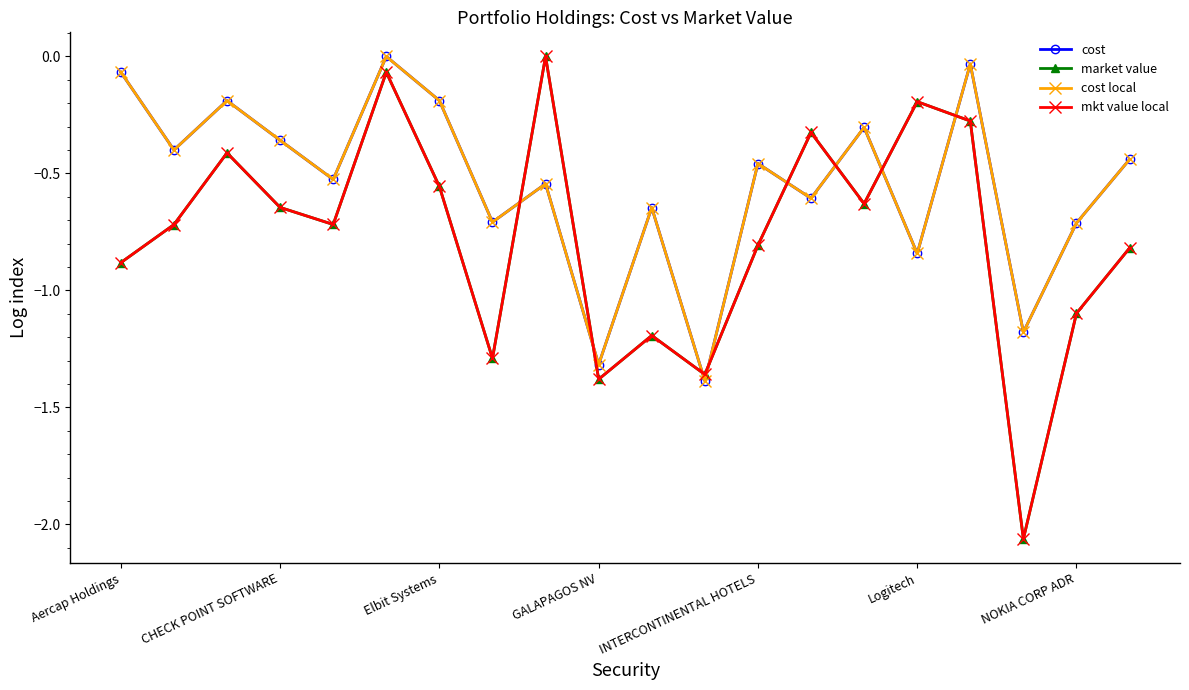

Is this an area chart (filled region under the line)?

No